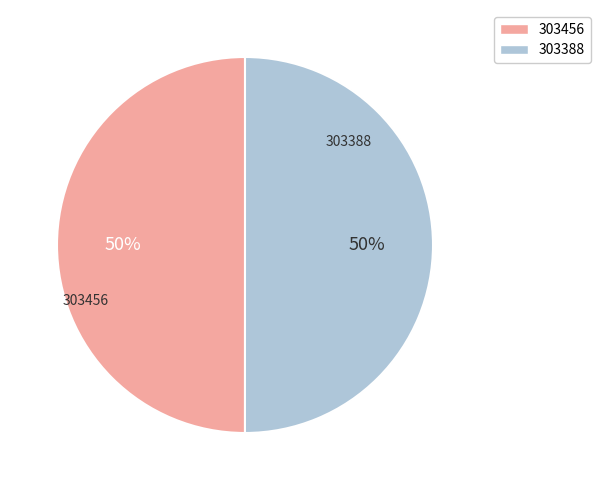

Is it true that 303388 is 50% of the pie?

True